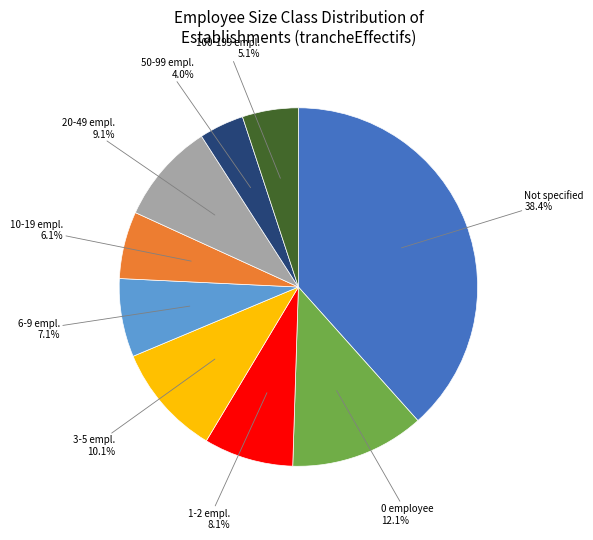

How many segments does this pie chart have?

9